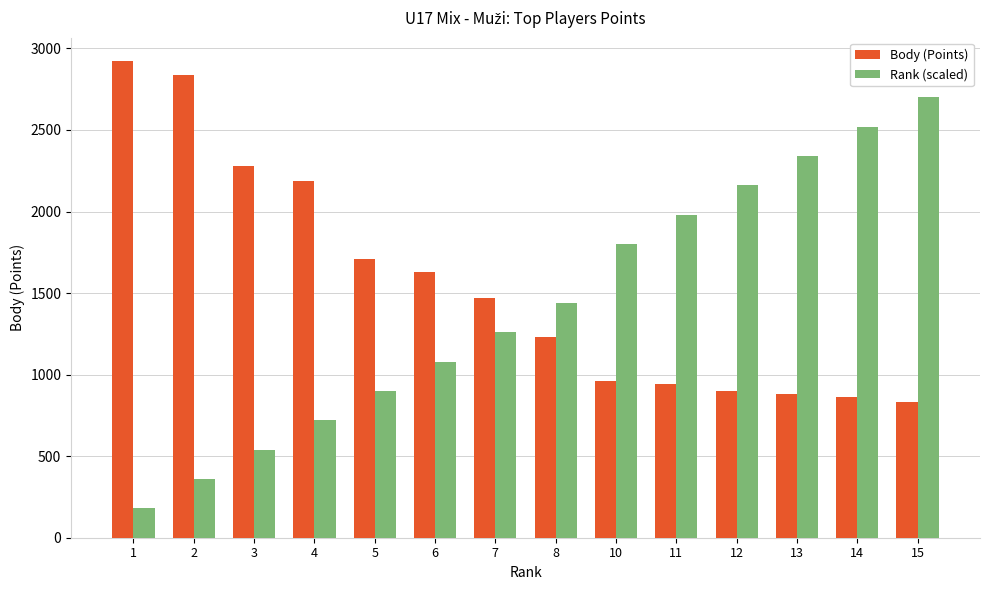

What is the value of the Rank (scaled) bar at the 8th from the left?

1440